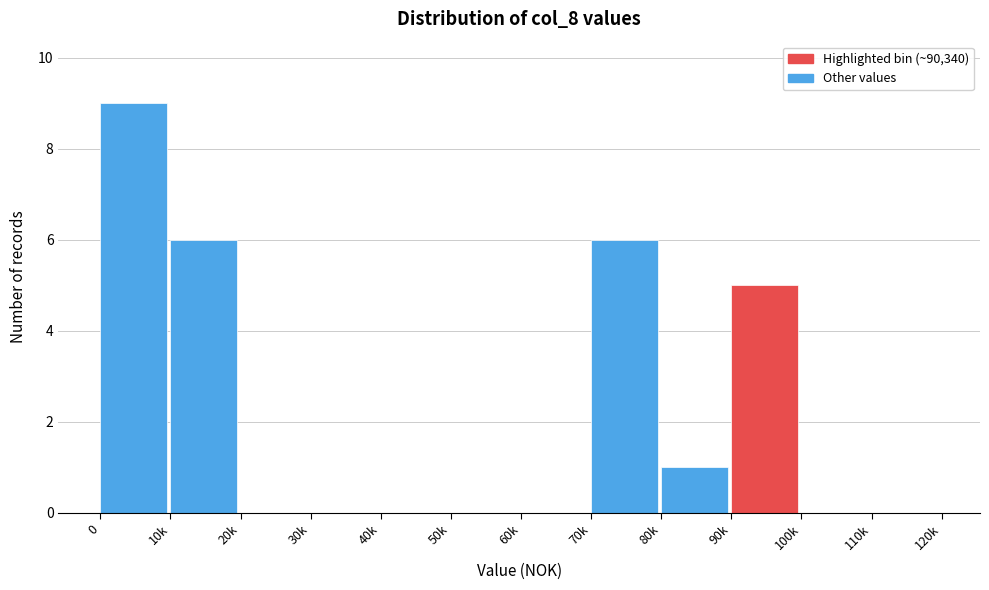

Reading right to left, list all the values displayed in this chart.

110k=0	100k=0	90k=5	80k=1	70k=6	60k=0	50k=0	40k=0	30k=0	20k=0	10k=6	0=9